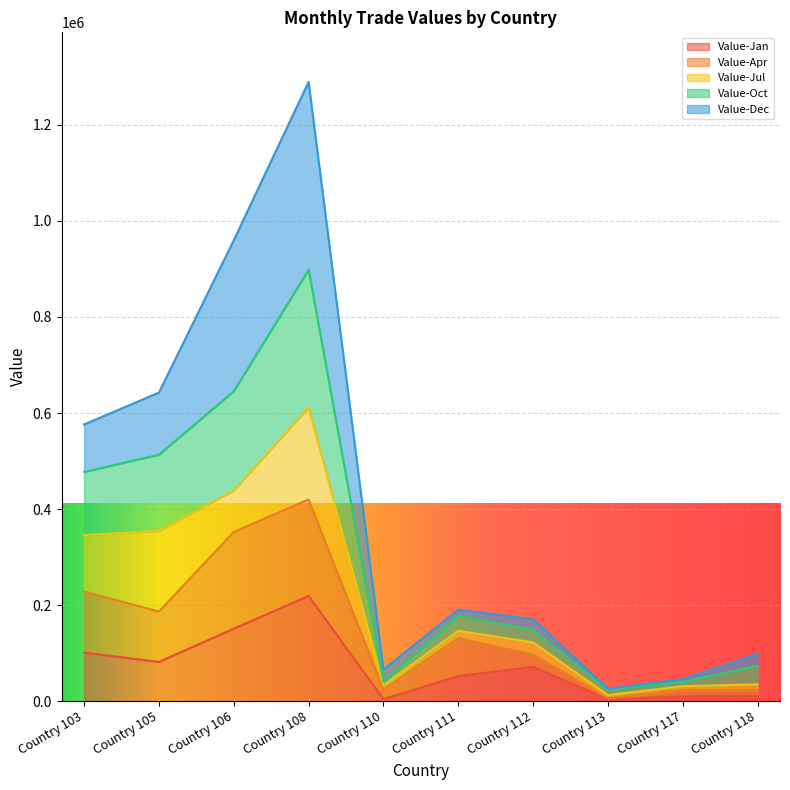

How many data points in Value-Jan are less than 71779?

5